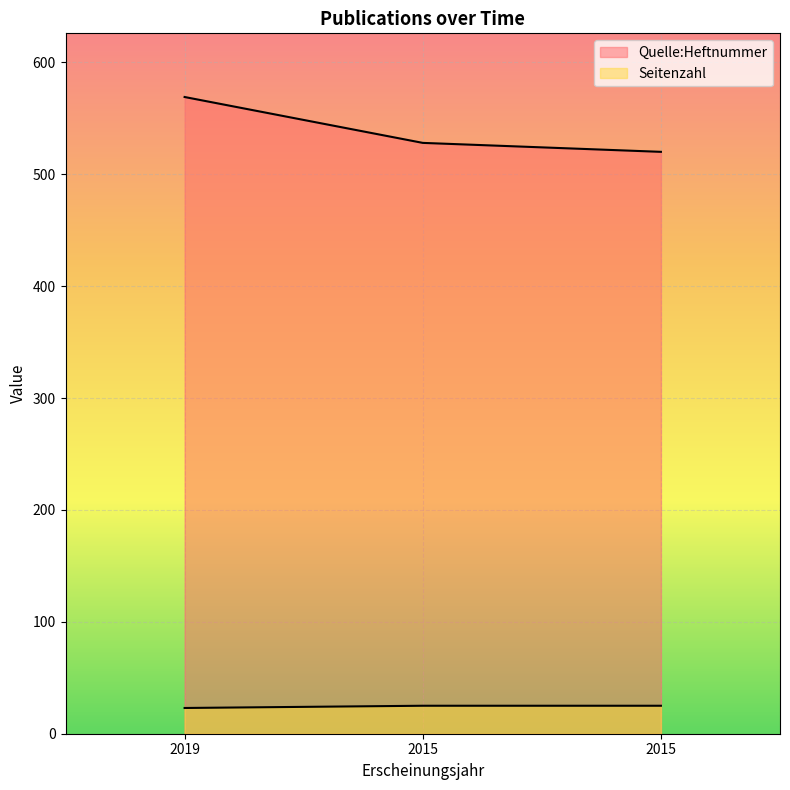

Reading left to right, transcribe all the data shown in this chart.

Quelle:Heftnummer: 569	528	520
Seitenzahl: 23	25	25